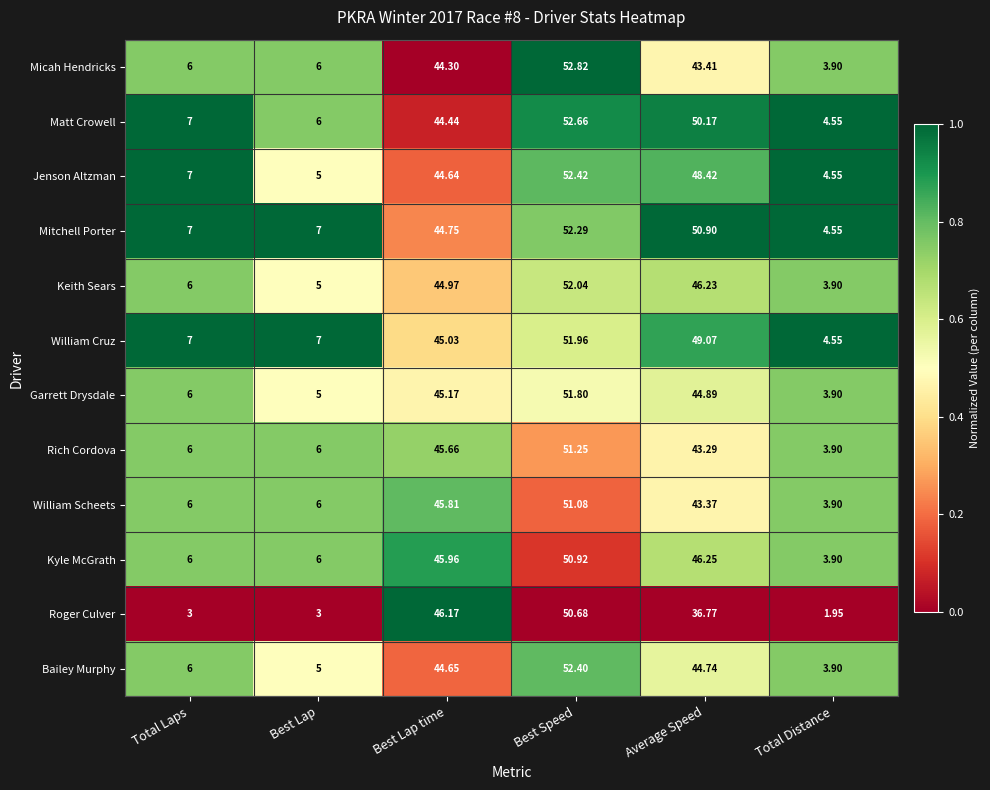

Where does the William Scheets series first go above 43?

Best Lap time